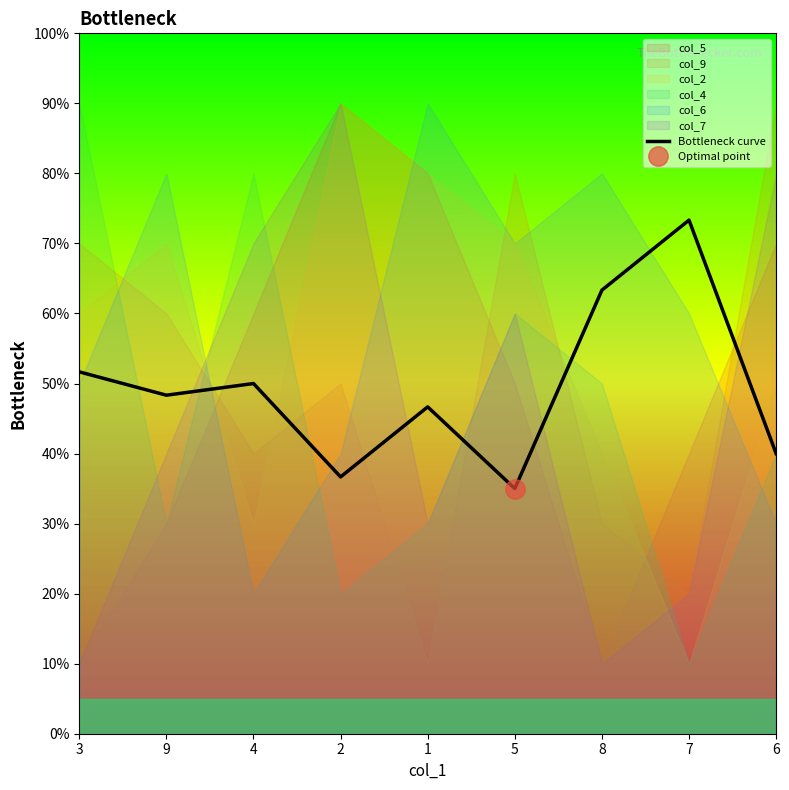

List the labels in order of value, smallest first.

5, 2, 6, 1, 9, 4, 3, 8, 7